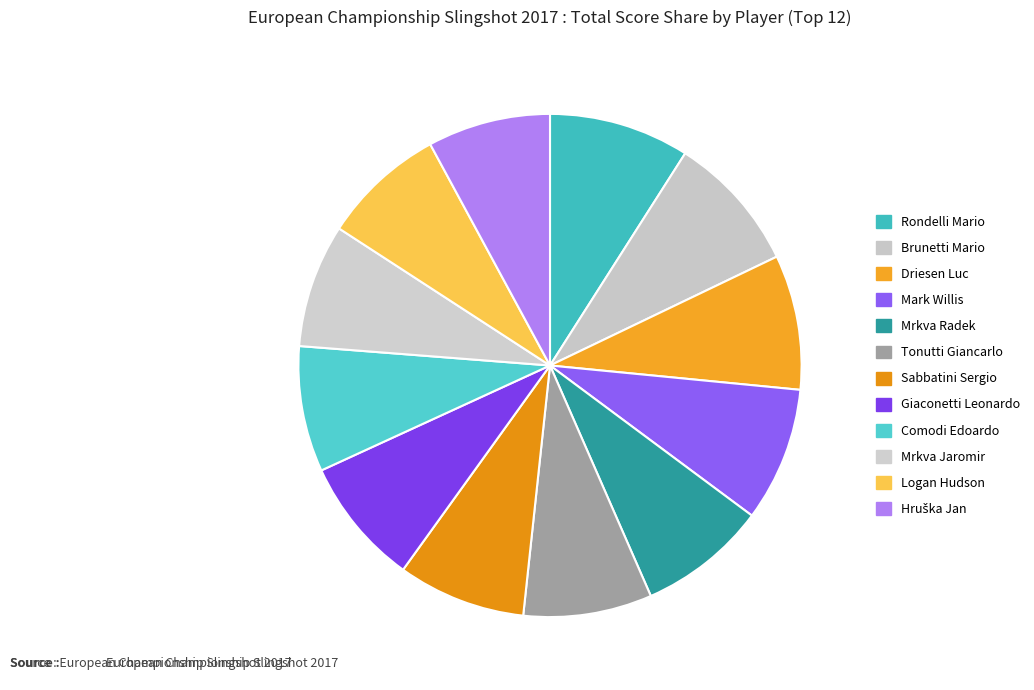

Is there any slice that represents more than half of the pie?

No